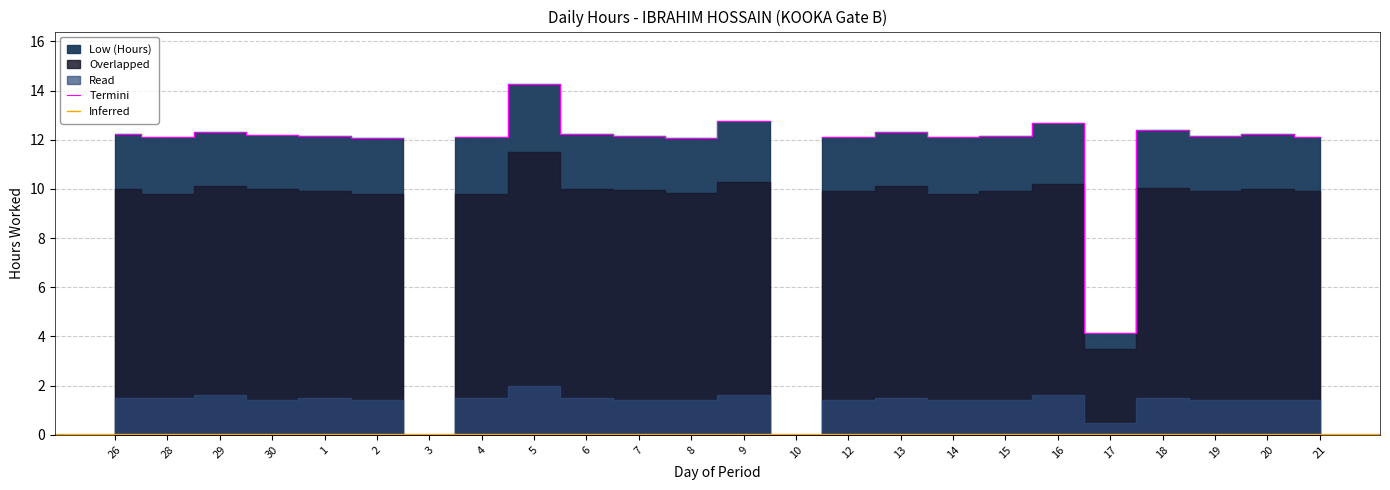

How many interior local valleys does the Read series have?

4